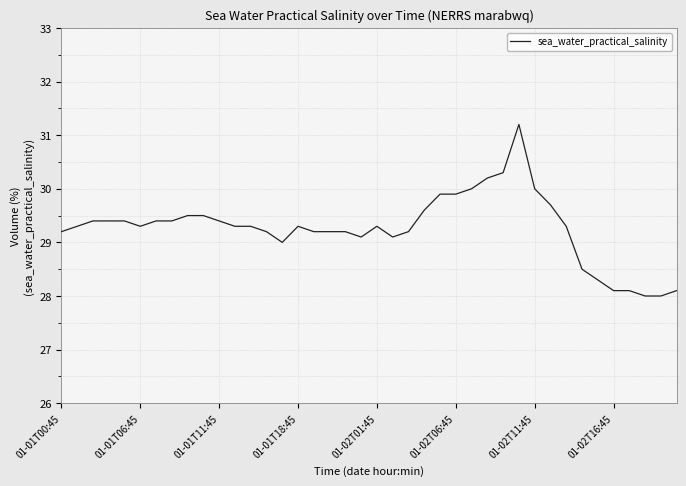

What is the difference between the maximum and minimum values?

3.2